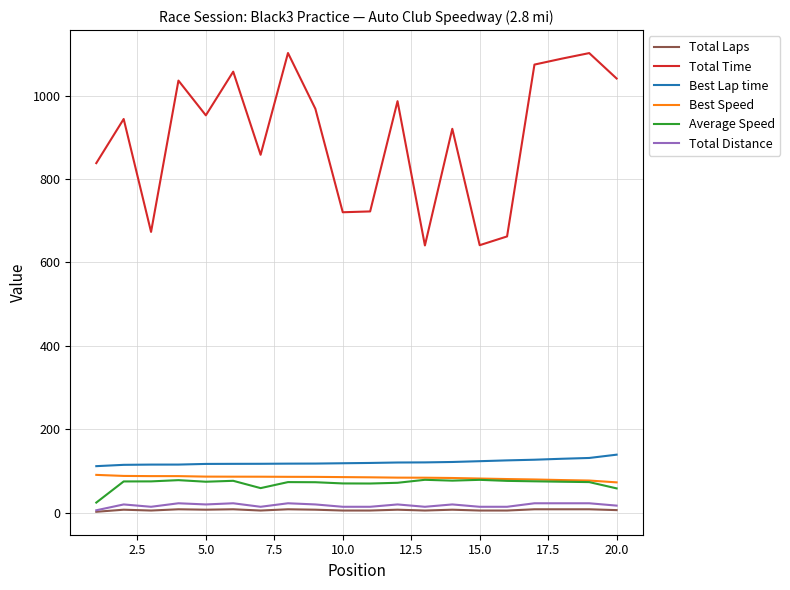

Which series has the largest range (max minus min)?

Total Time